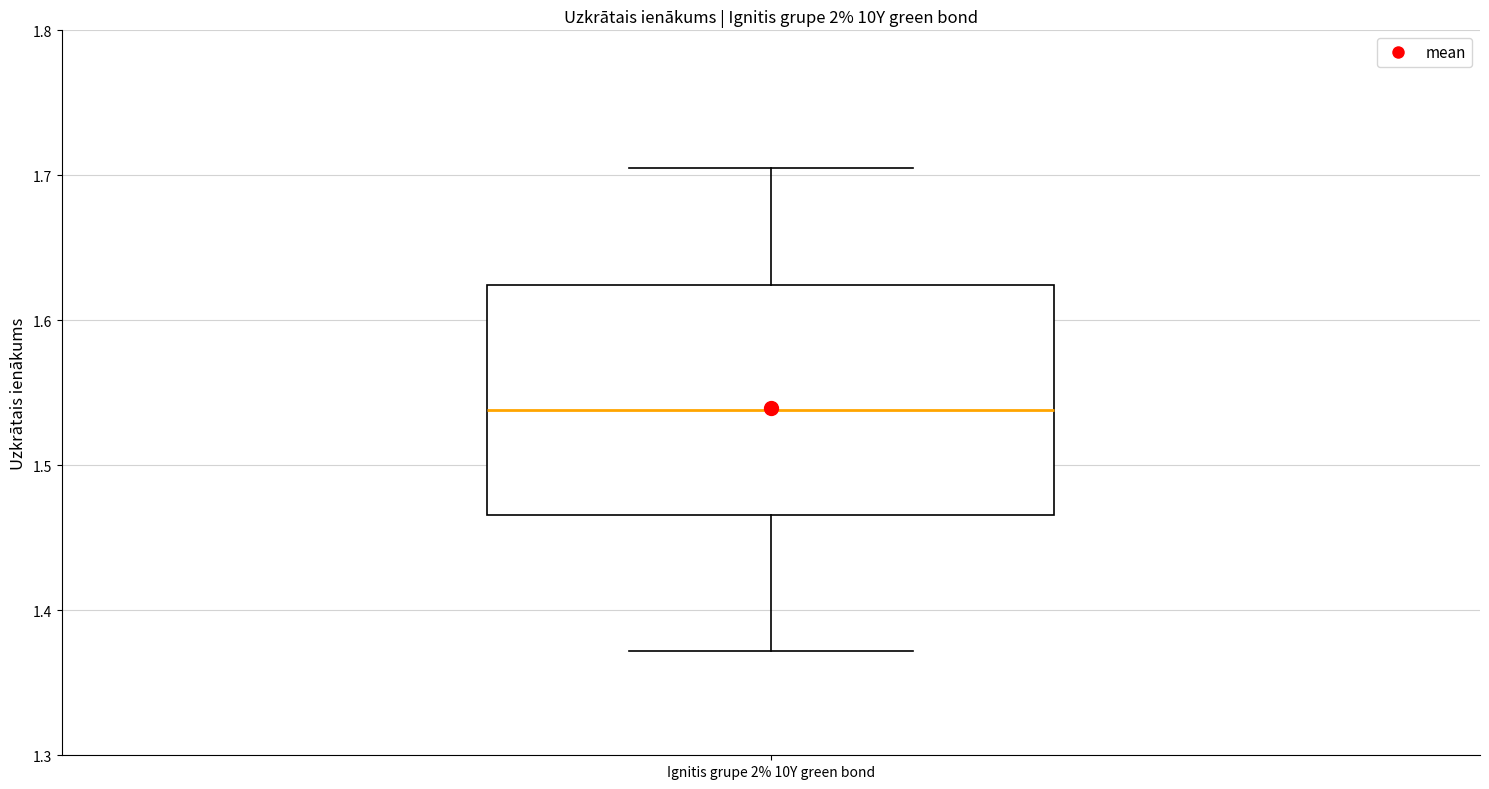

Transcribe this box plot: give where the median line is, the range the box spans, and where the two whiskers end, as read against the y-axis. The values are not printed on the chart, so give them approximately, as read against the axis.

median 1.54, box 1.47 to 1.62, whiskers 1.37 to 1.70